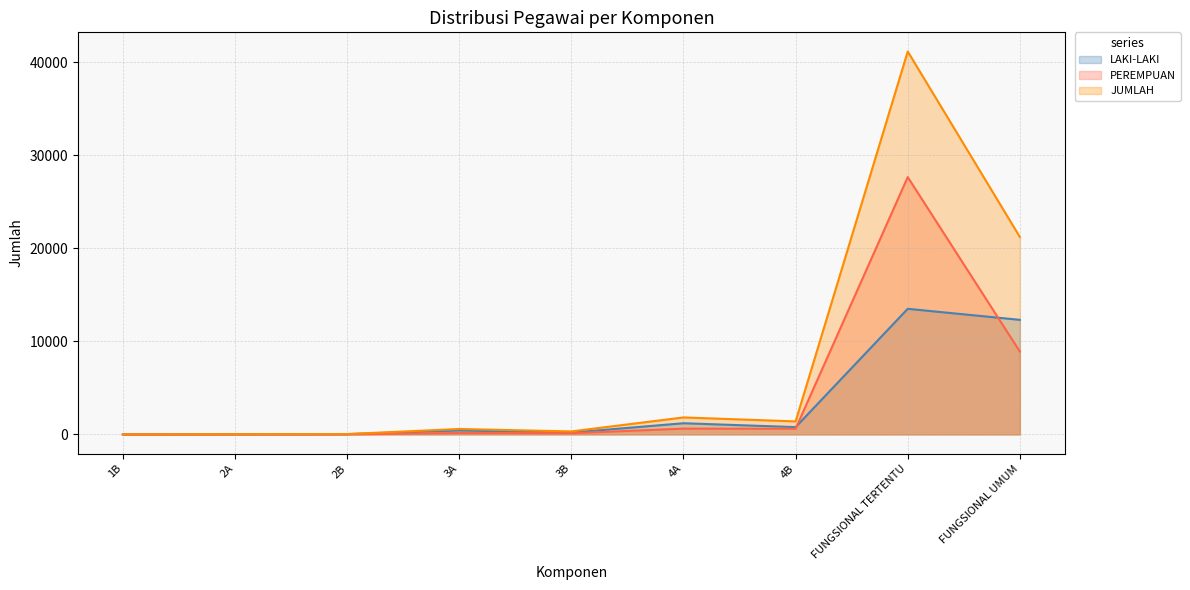

At which label does LAKI-LAKI reach its peak?

FUNGSIONAL TERTENTU